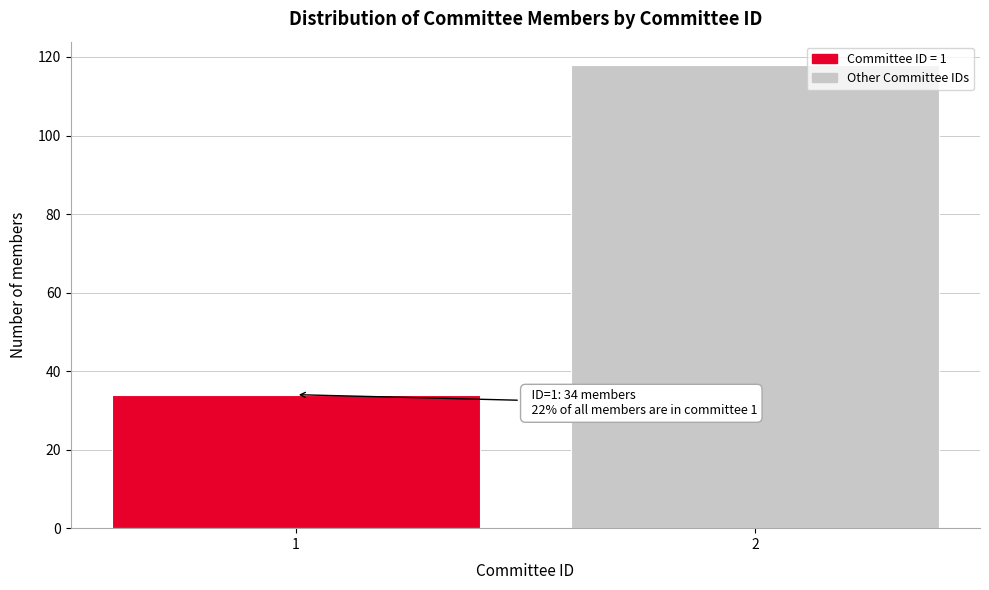

Reading left to right, list all the values displayed in this chart.

34	118